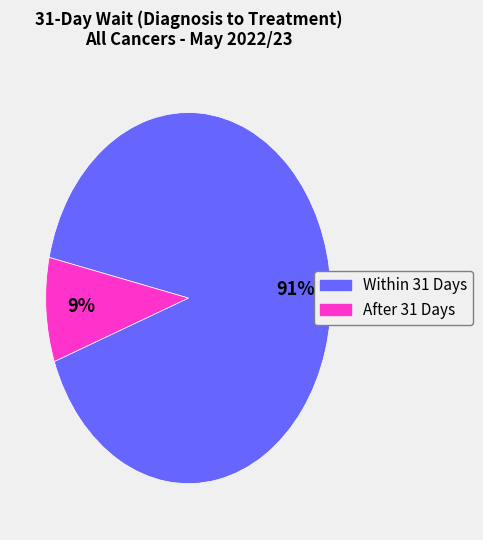

What is the smallest slice in the pie chart?

After 31 Days